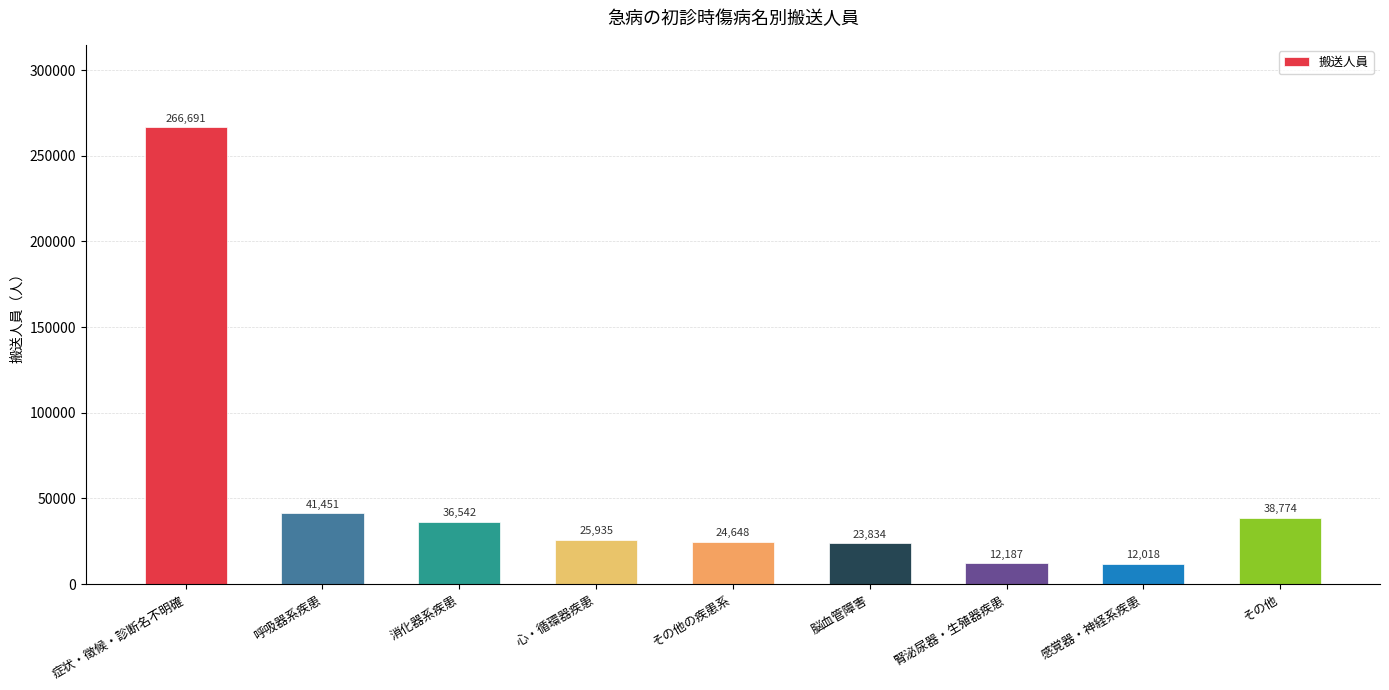

Does the chart contain stacked bars?

No